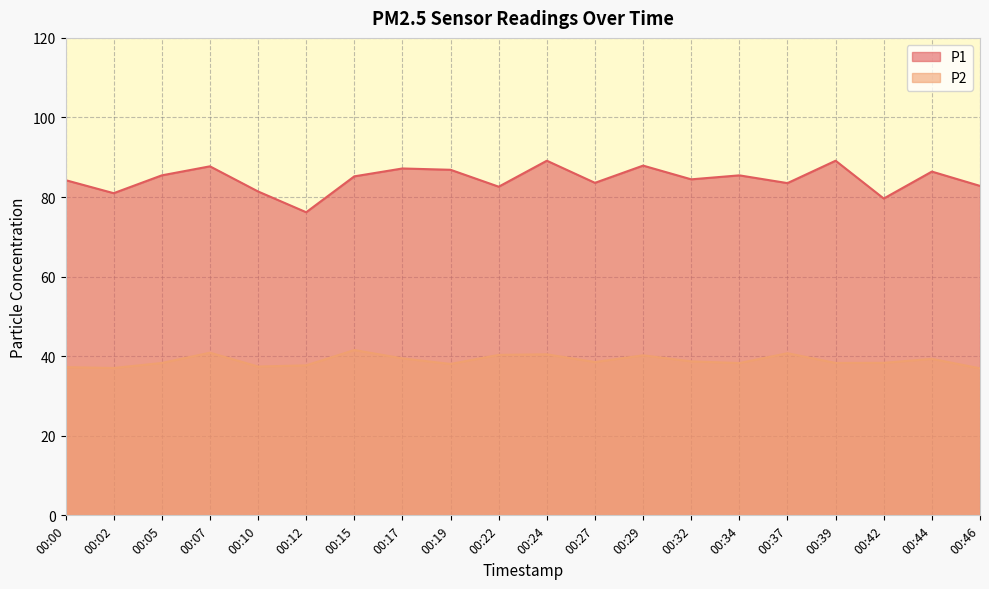

What is the maximum value for P2?

41.5